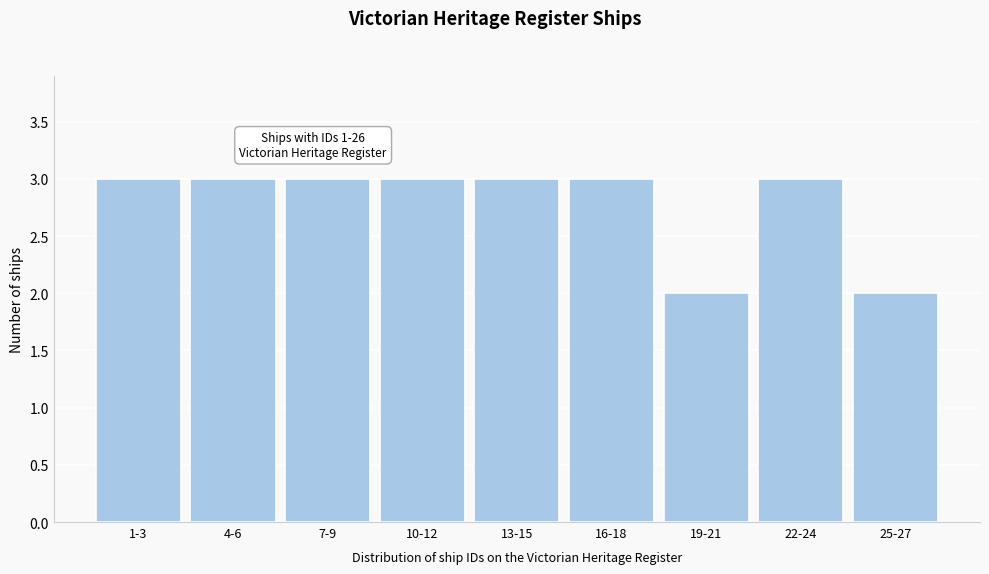

Reading left to right, transcribe all the data shown in this chart.

1-3=3	4-6=3	7-9=3	10-12=3	13-15=3	16-18=3	19-21=2	22-24=3	25-27=2